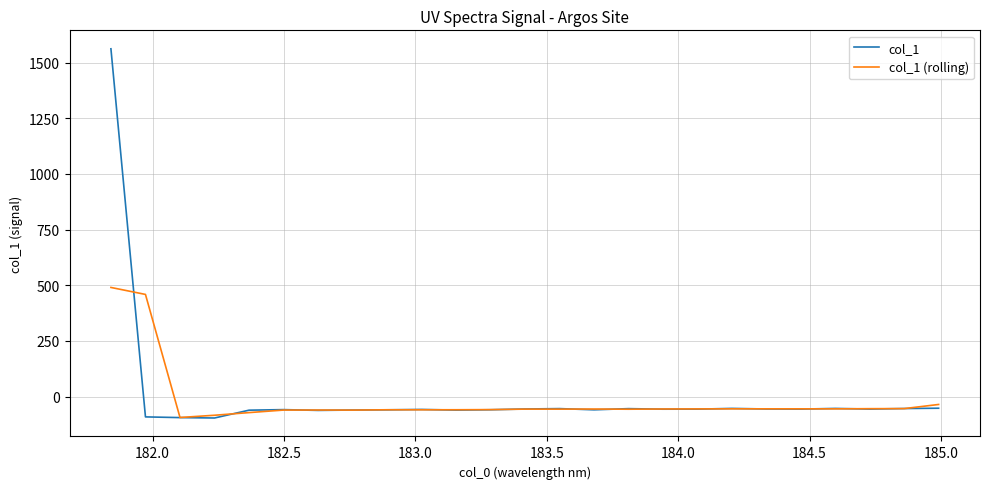

List the series in order of their peak value, lowest first.

col_1 (rolling), col_1